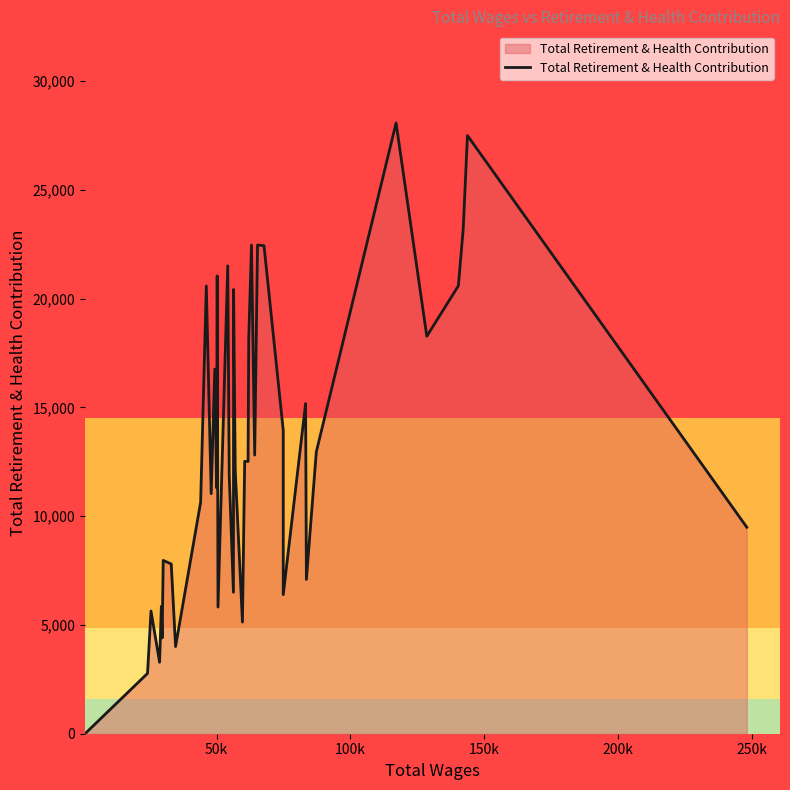

How many lines are shown in the chart?

1